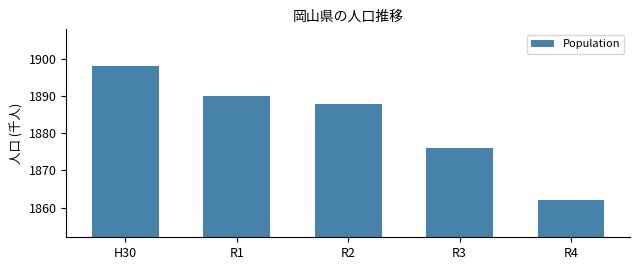

Reading left to right, extract all data points from this chart.

1898	1890	1888	1876	1862